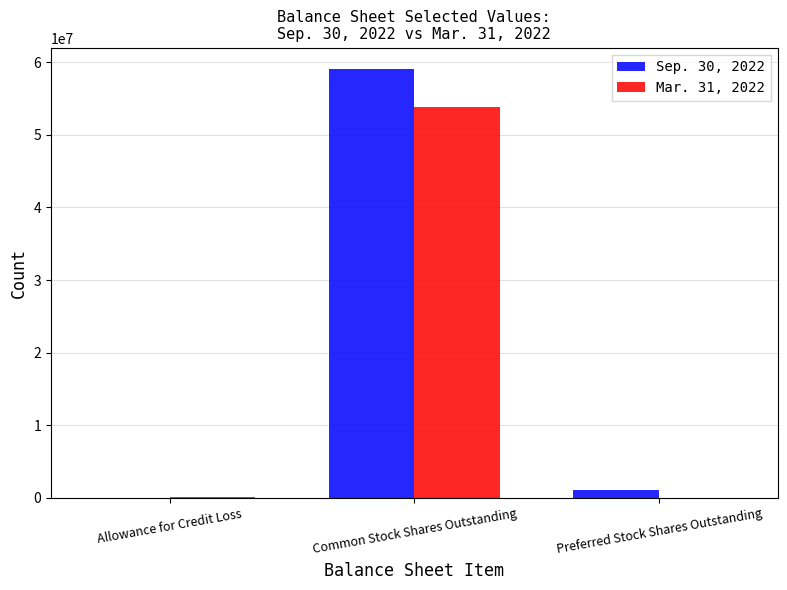

What is the average value of the Mar. 31, 2022 series?

17984457